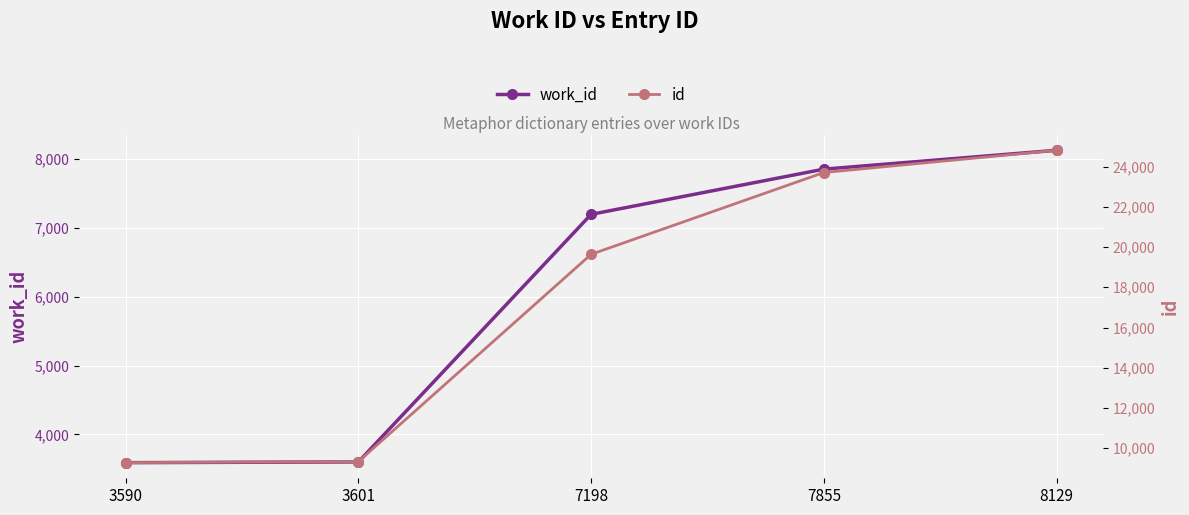

Is this an area chart (filled region under the line)?

No